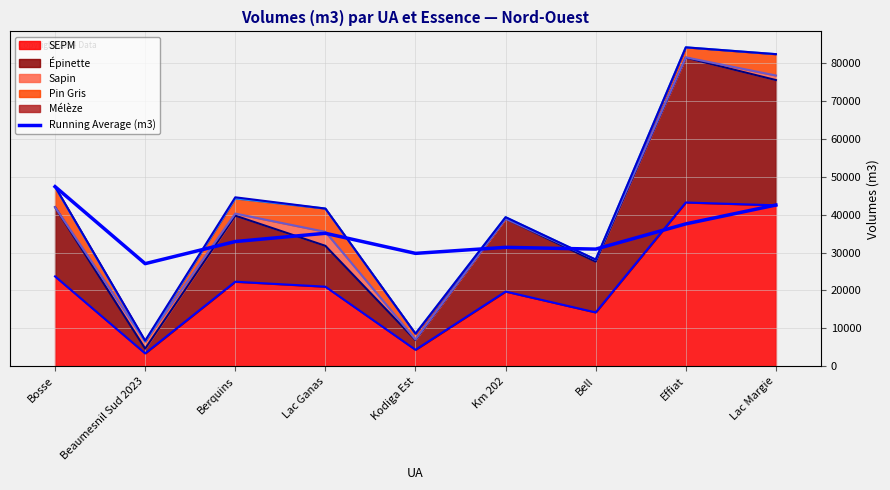

What is the difference between the second highest and minimum values?

15492.2